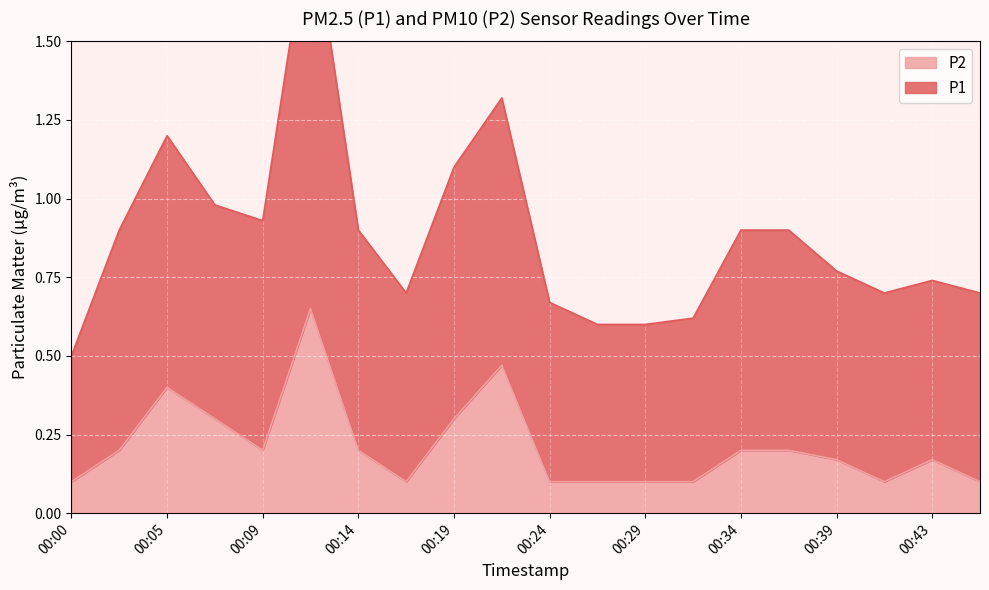

True or false: P1 and P2 cross at least once.

False